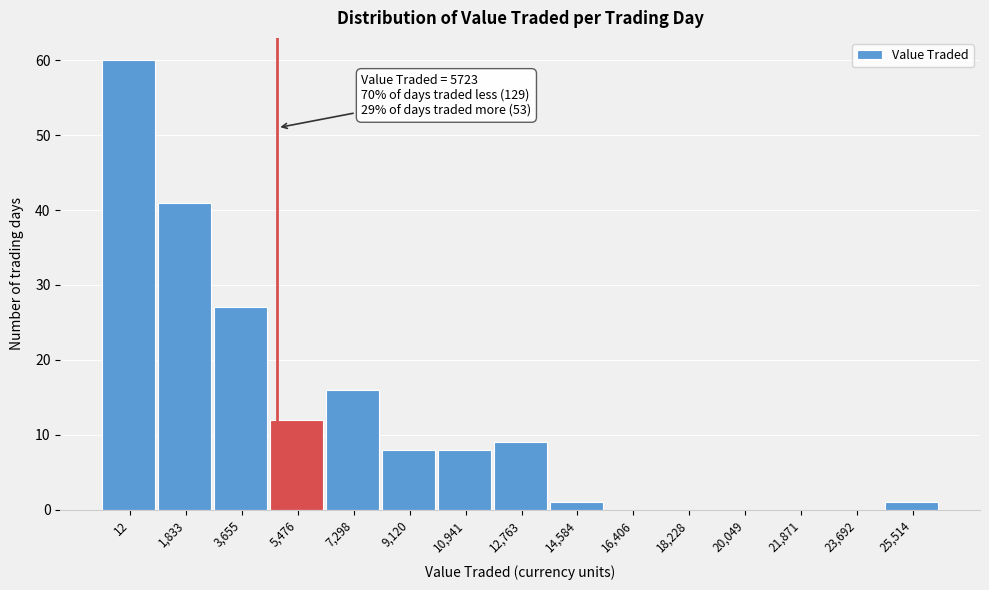

Reading right to left, extract all data points from this chart.

25,514=1	23,692=0	21,871=0	20,049=0	18,228=0	16,406=0	14,584=1	12,763=9	10,941=8	9,120=8	7,298=16	5,476=12	3,655=27	1,833=41	12=60